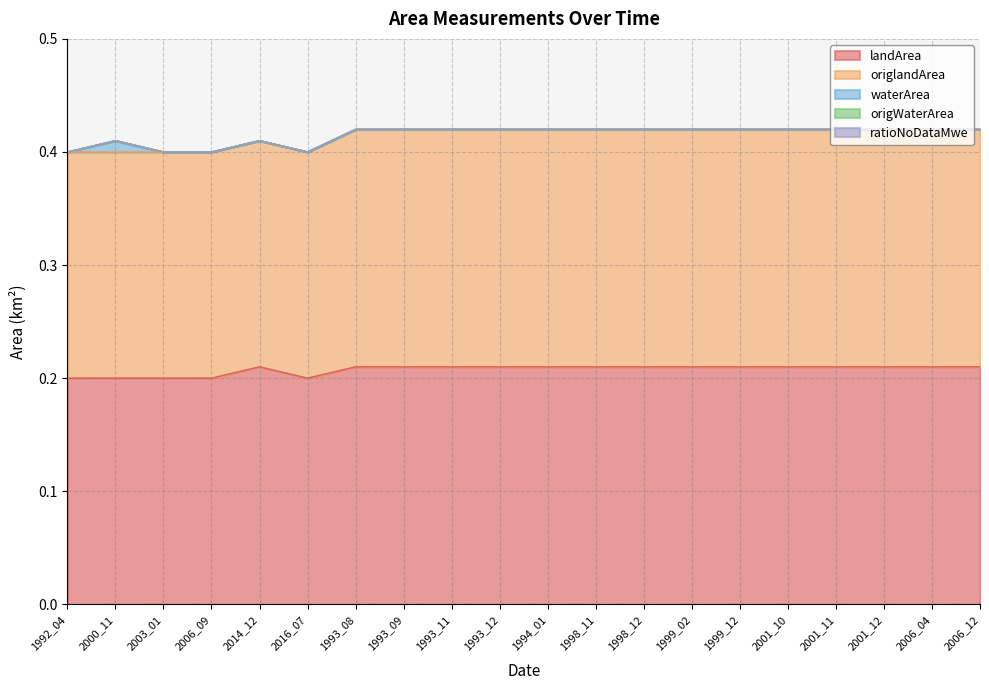

What is the label of the 14th point from the left?

1999_02